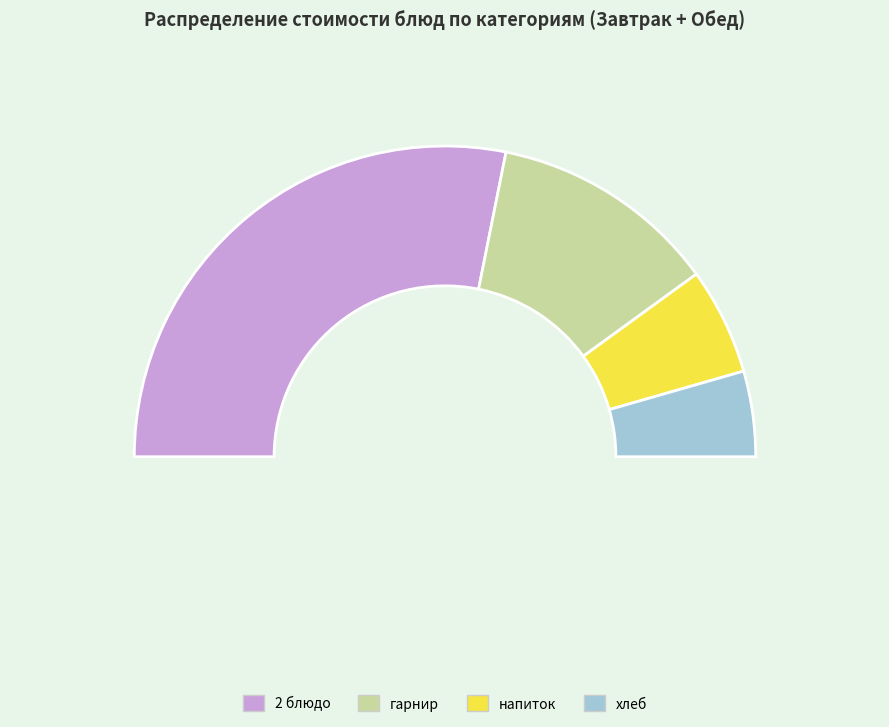

What is the largest slice in the pie chart?

Котлета рубленная из курицы